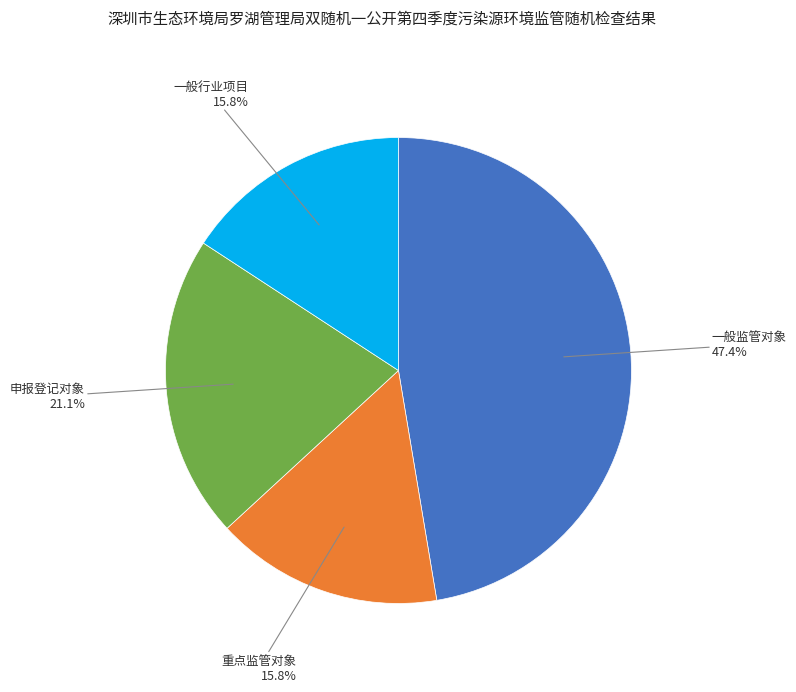

How many segments does this pie chart have?

4